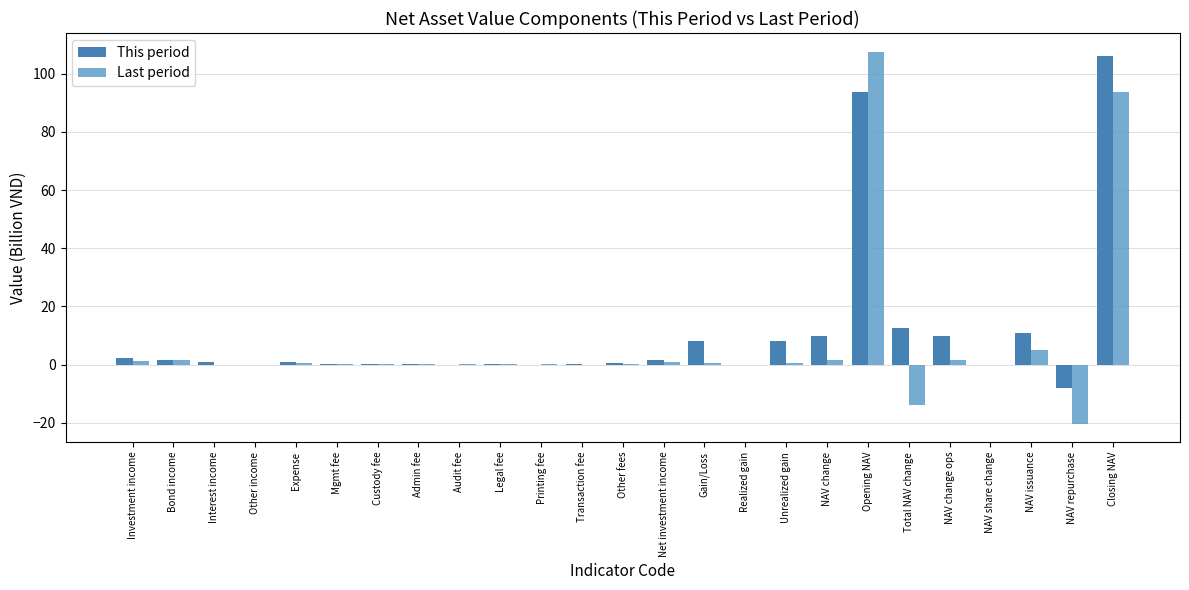

How many groups of bars are there?

25